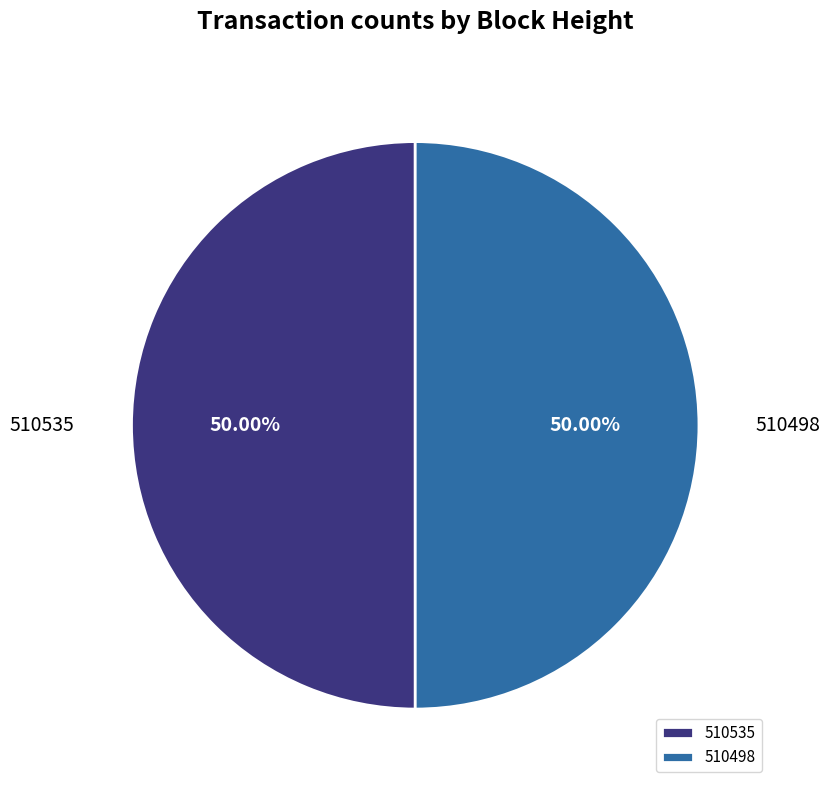

Do 510535 and 510498 together represent more than half of the pie?

Yes